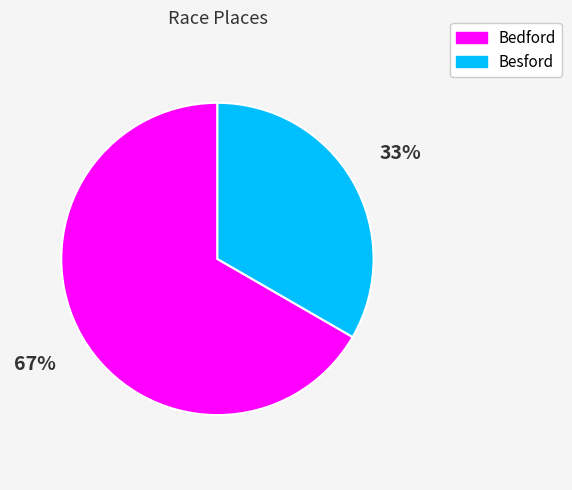

Does Bedford represent more than half of the total?

Yes